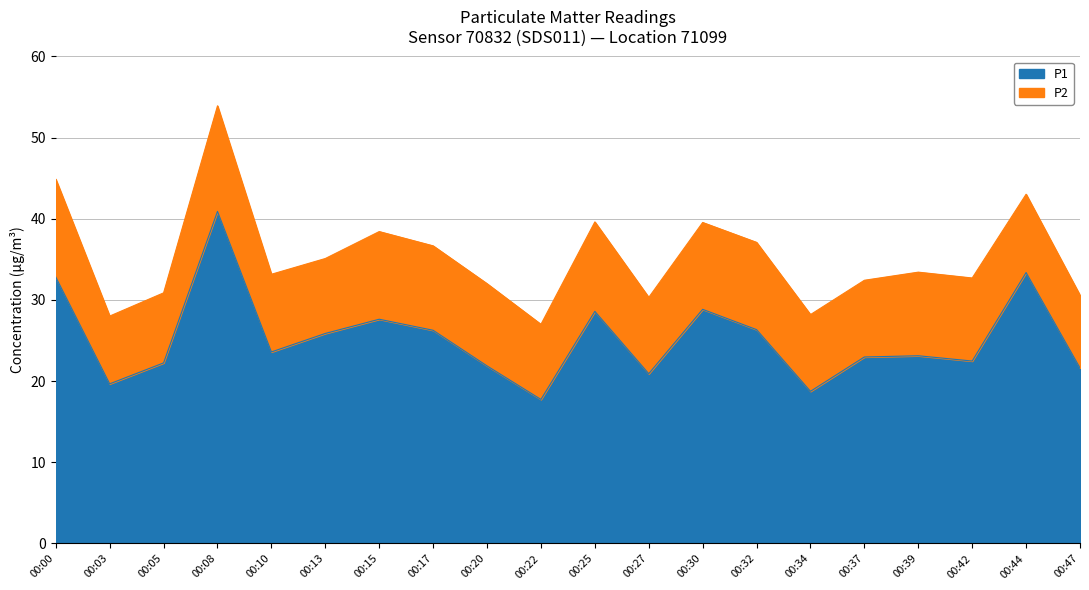

Rank the categories by value from lowest to highest.

00:22, 00:34, 00:03, 00:27, 00:47, 00:20, 00:05, 00:42, 00:37, 00:39, 00:10, 00:13, 00:17, 00:32, 00:15, 00:25, 00:30, 00:00, 00:44, 00:08